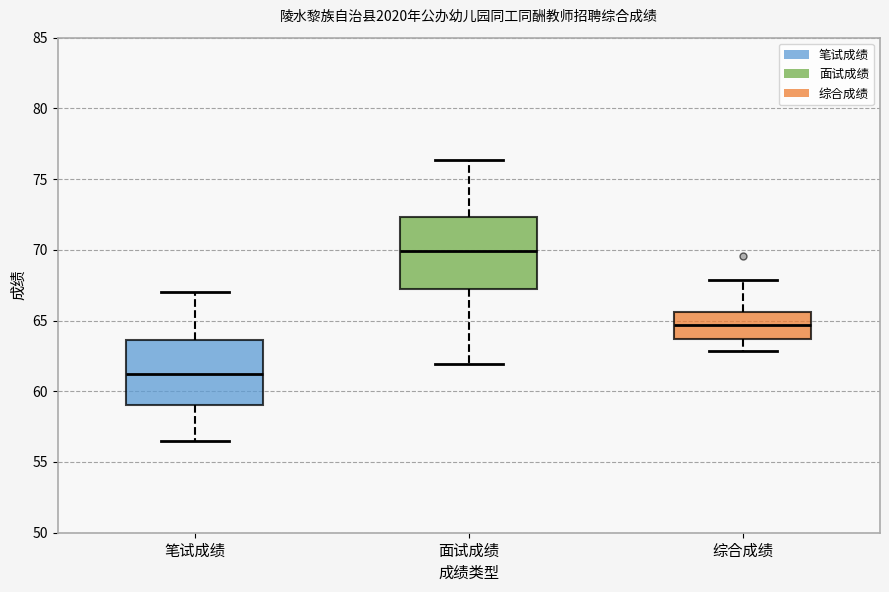

Reading left to right, read every box against the y-axis: the position of its median line, the range the box covers, and the ends of its whiskers. The values are not printed on the chart, so give them approximately, as read against the axis.

笔试成绩: median 61.5, box 59.0 to 63.5, whiskers 56.5 to 67.0
面试成绩: median 70.0, box 67.0 to 72.5, whiskers 62.0 to 76.5
综合成绩: median 64.5, box 63.5 to 65.5, whiskers 63.0 to 68.0